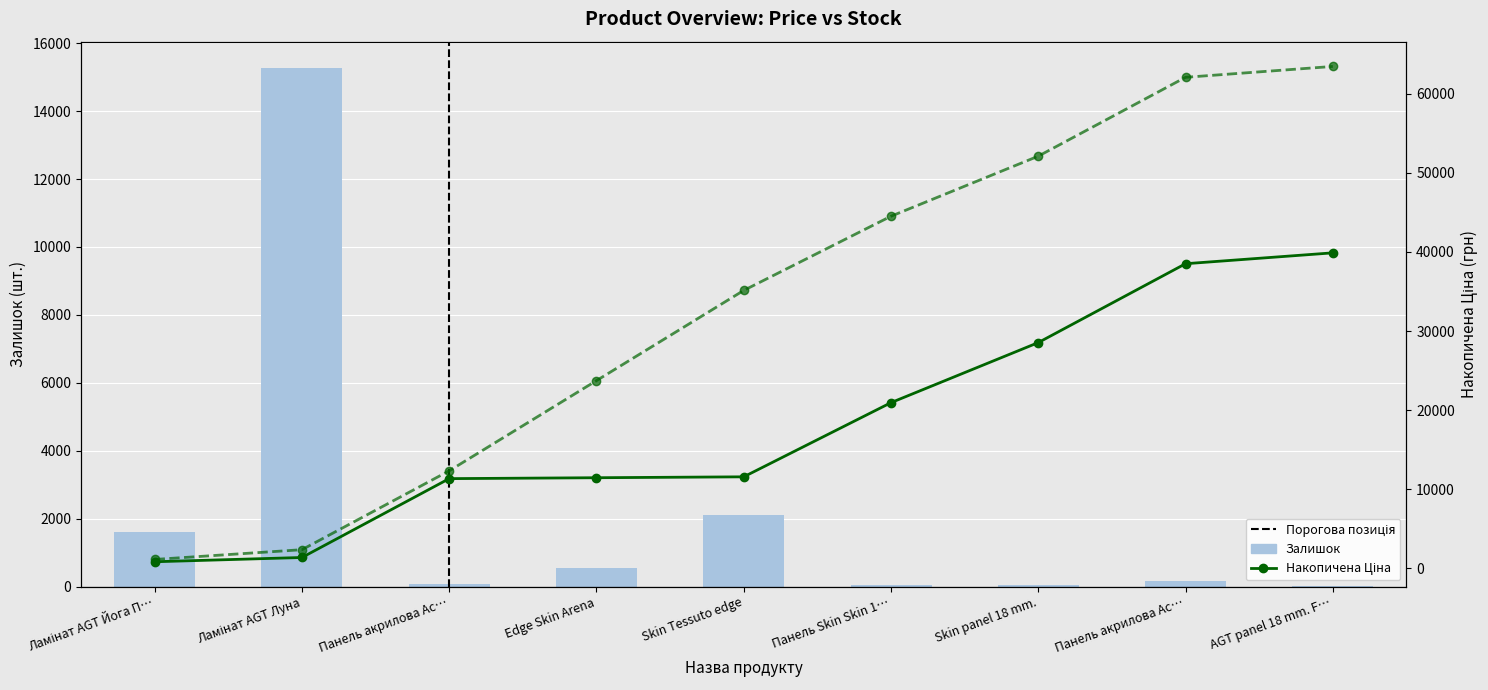

Rank the series at Skin panel 18 mm. from highest to lowest value.

Накопичена Доп. ціна, Накопичена Ціна, Залишок